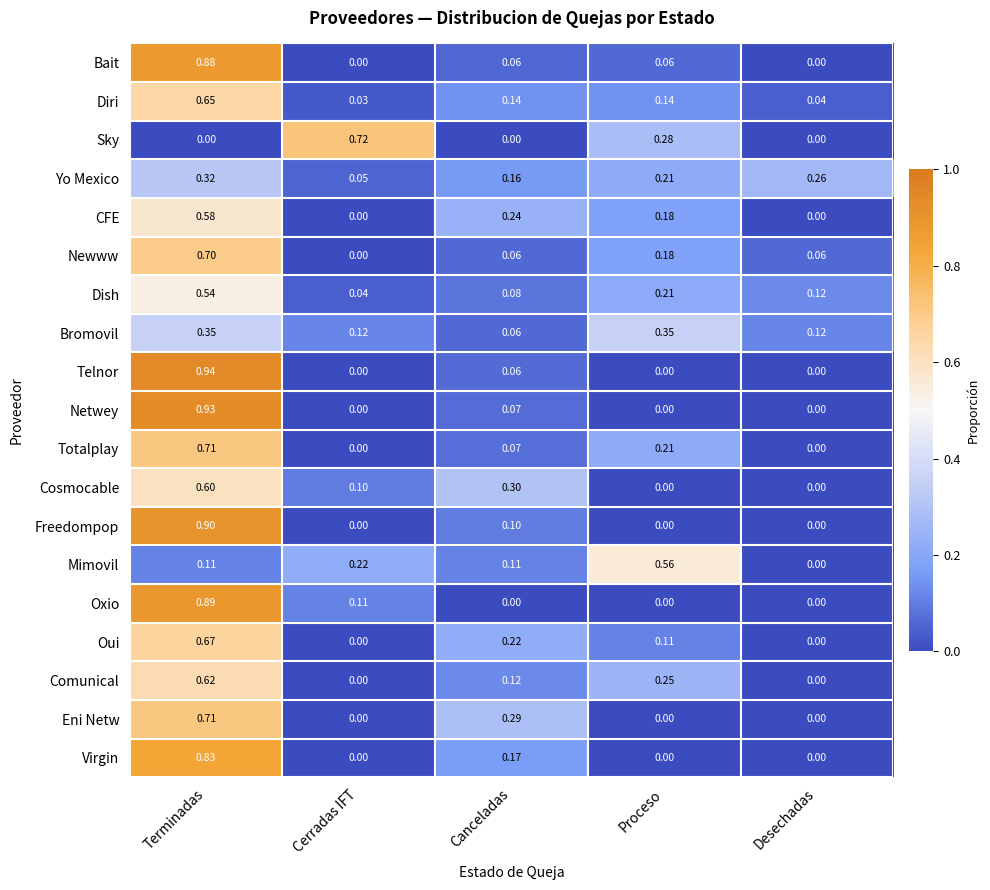

List the labels in order of Dish value, largest first.

Terminadas, Proceso, Desechadas, Canceladas, Cerradas IFT